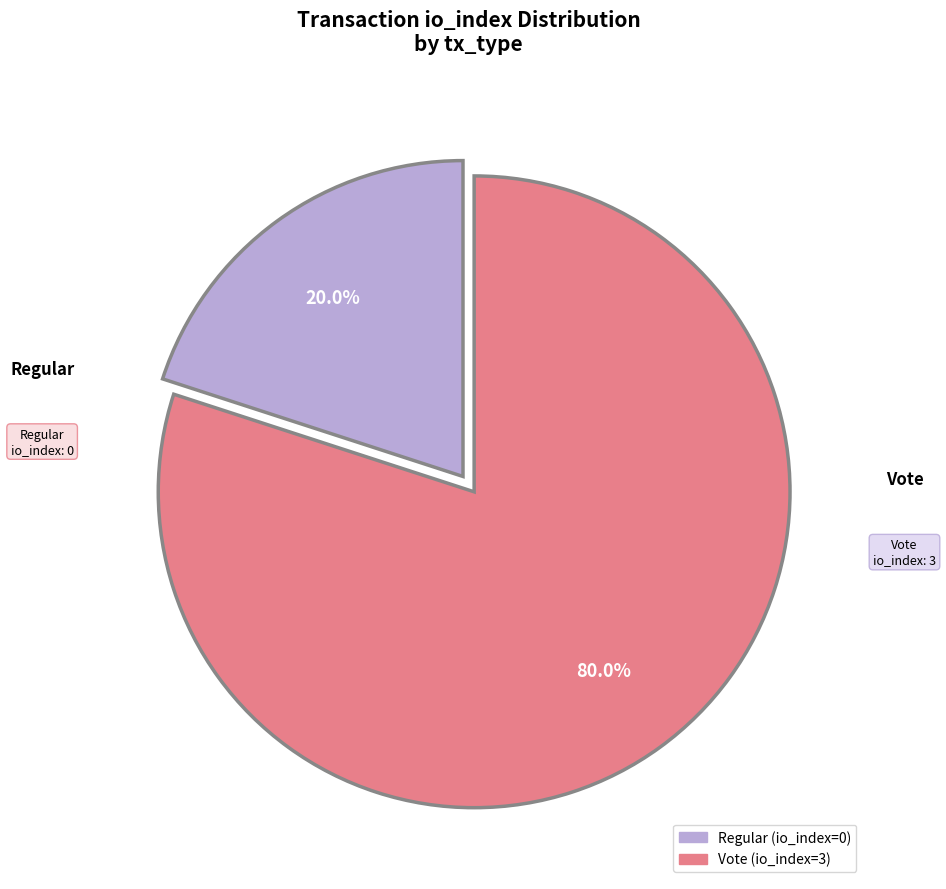

What is the majority slice?

Vote